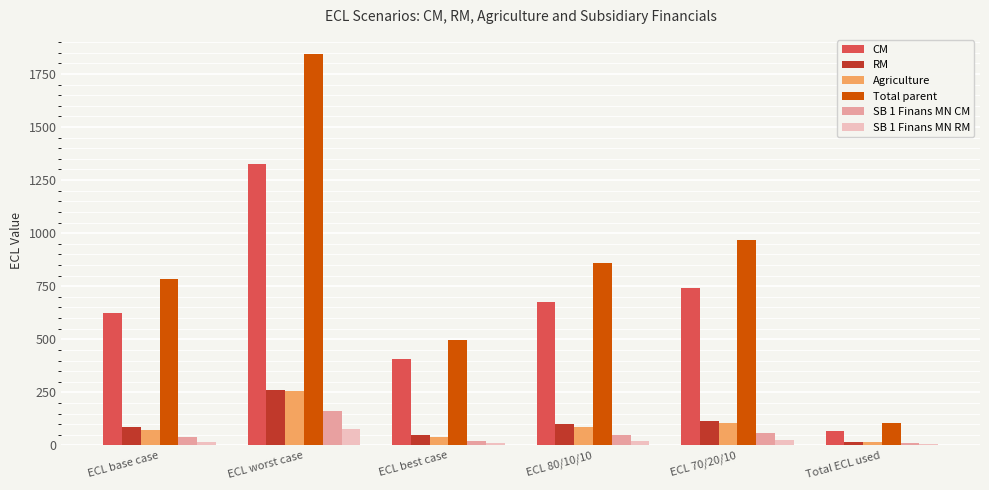

What are all the series names shown in the legend?

CM, RM, Agriculture, Total parent, SB 1 Finans MN CM, SB 1 Finans MN RM